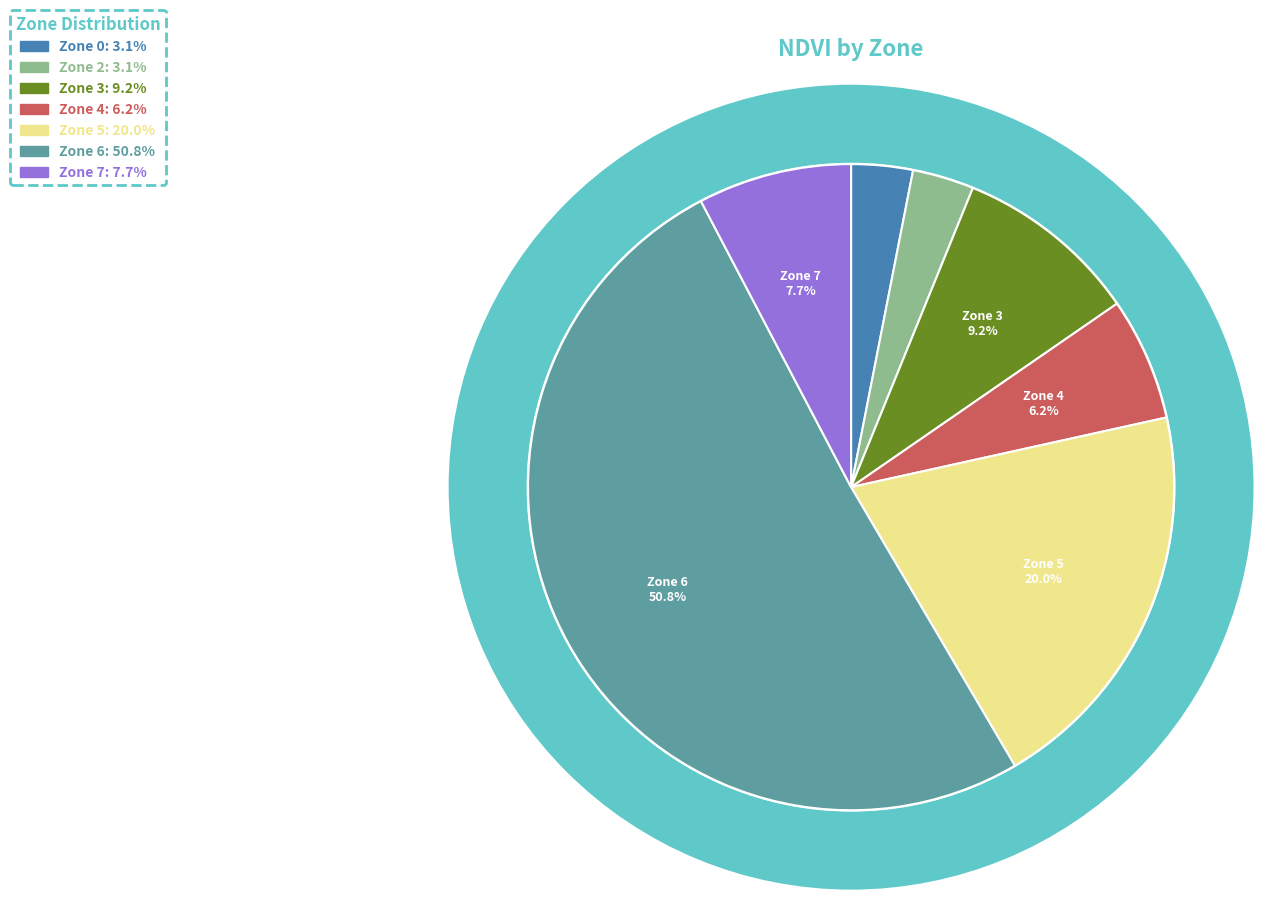

True or false: Zone 4 accounts for 6% of the total.

True